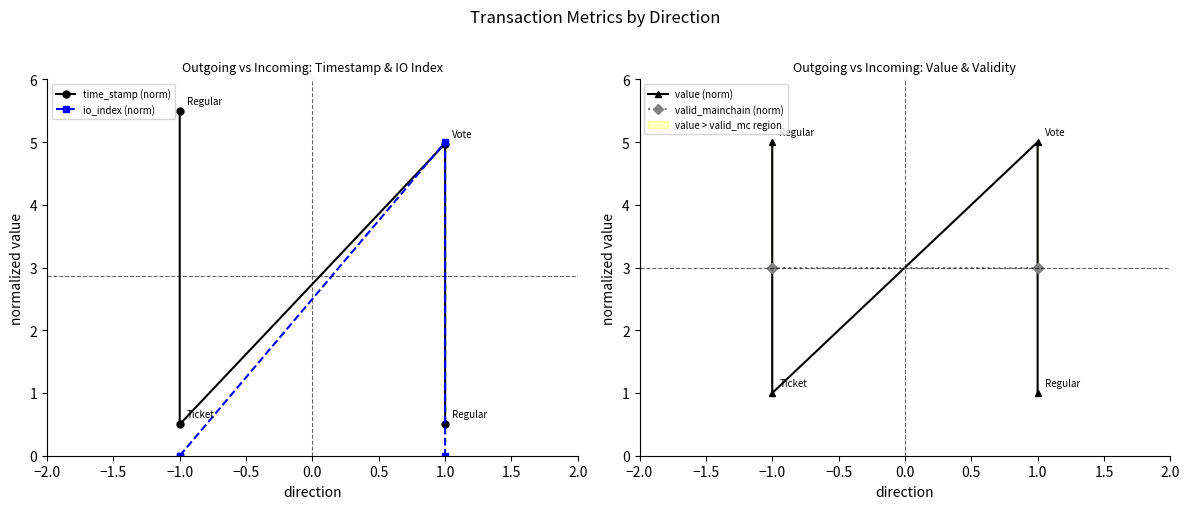

What is the sum of all valid_mainchain (norm) values?

12.0